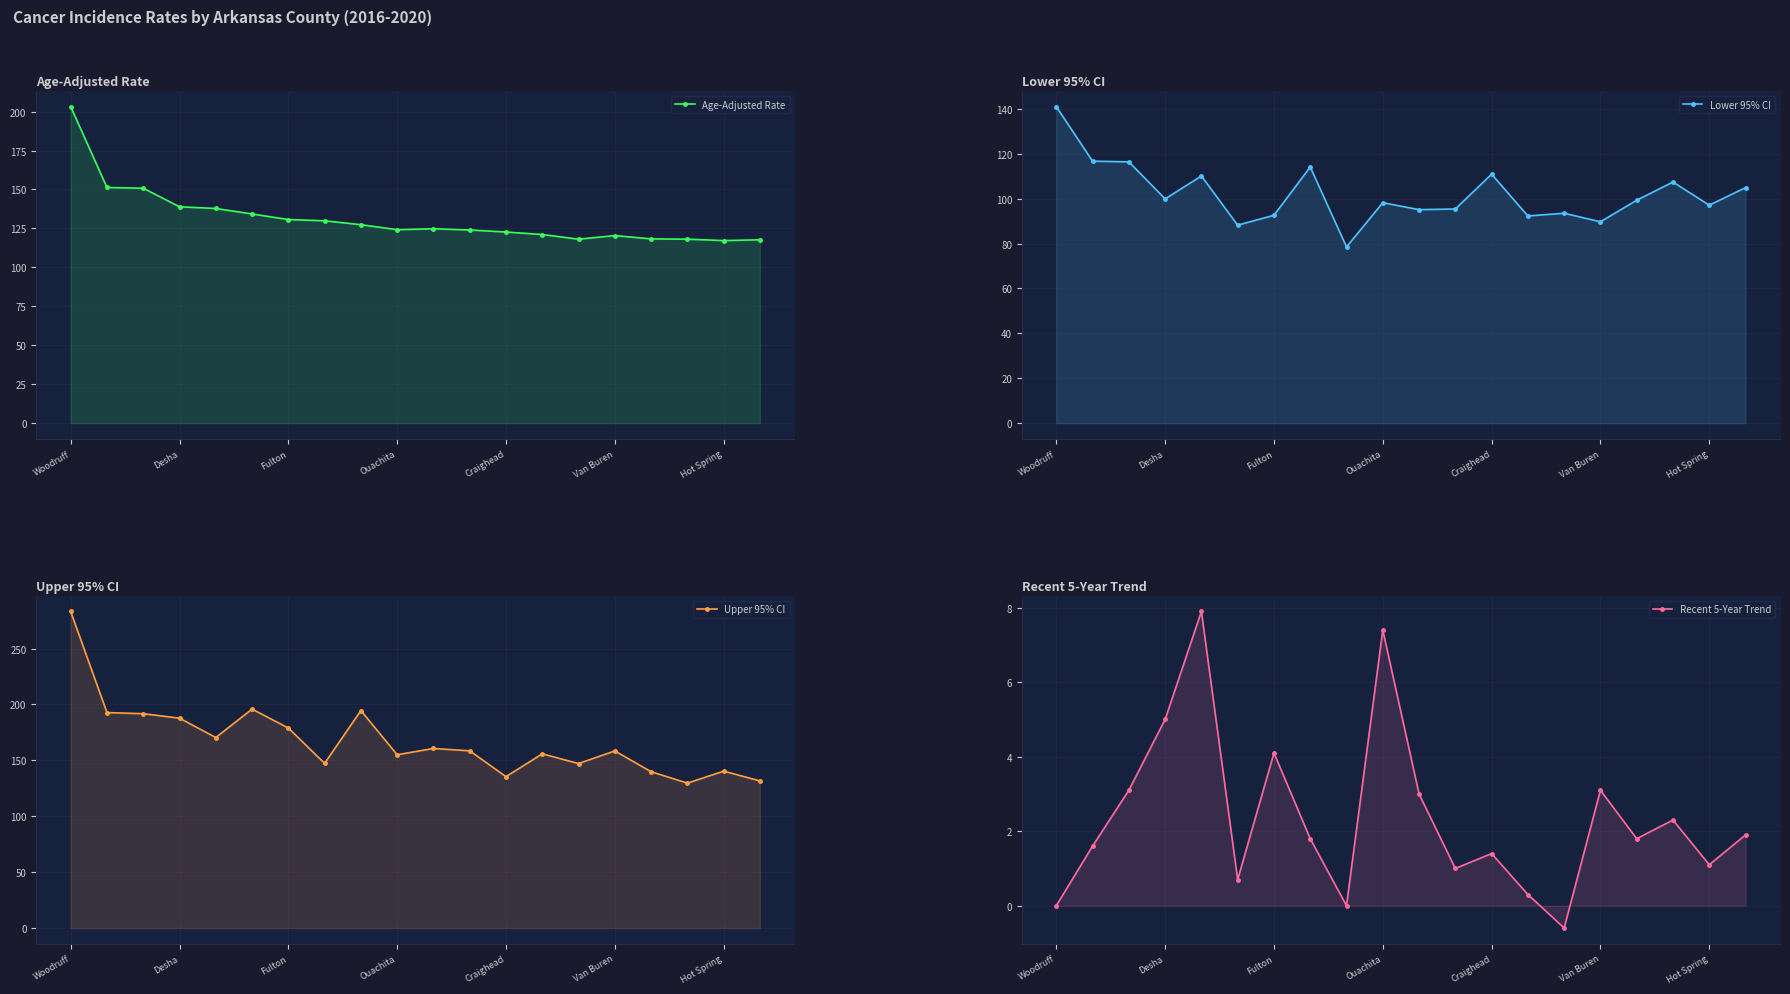

Which has a higher value, 17 or Craighead?

Craighead